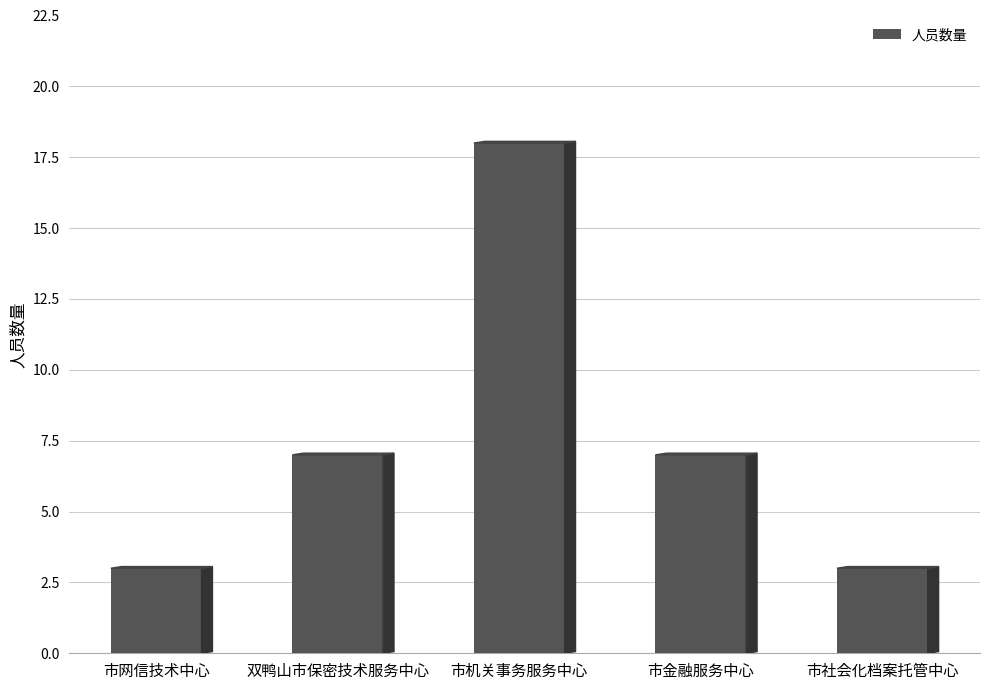

What is the change in value from 市网信技术中心 to 市金融服务中心?

+4